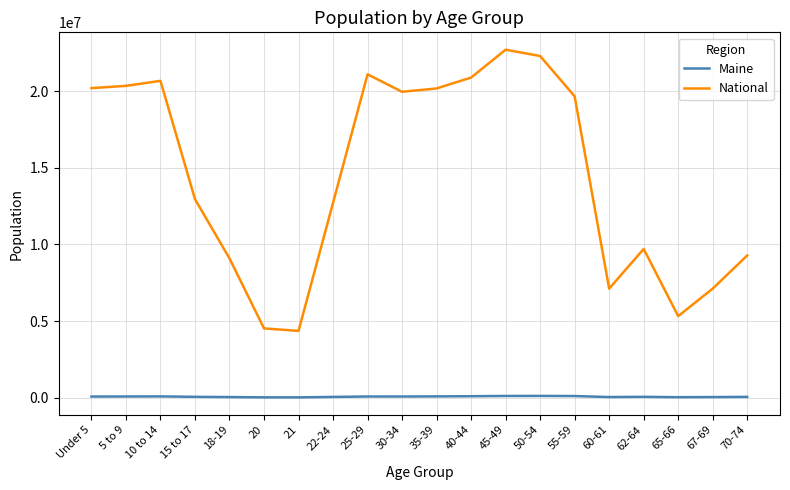

Which series has the largest total across all categories?

National